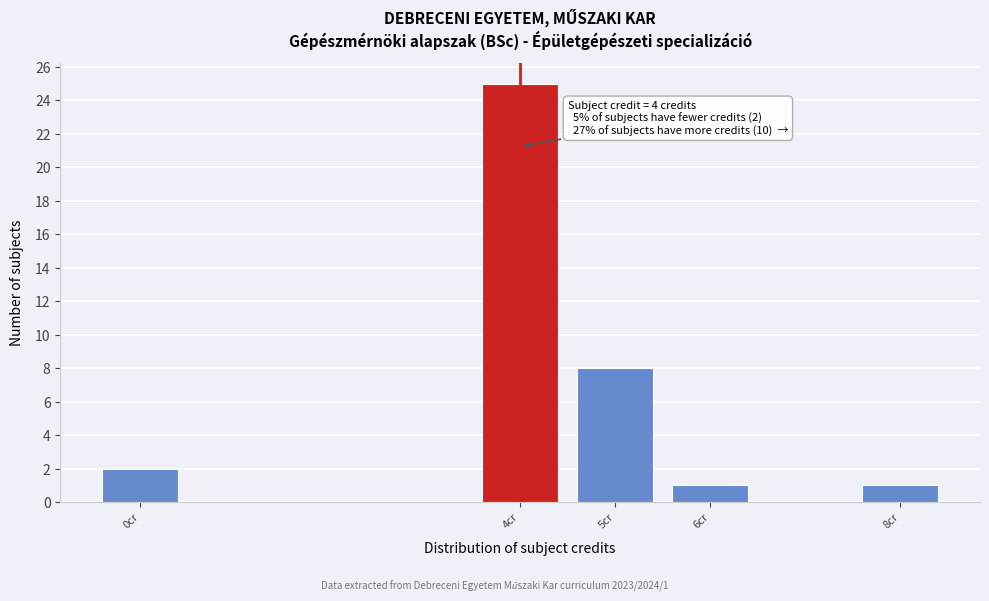

Reading right to left, what are all the values shown in this chart?

1	1	8	25	2